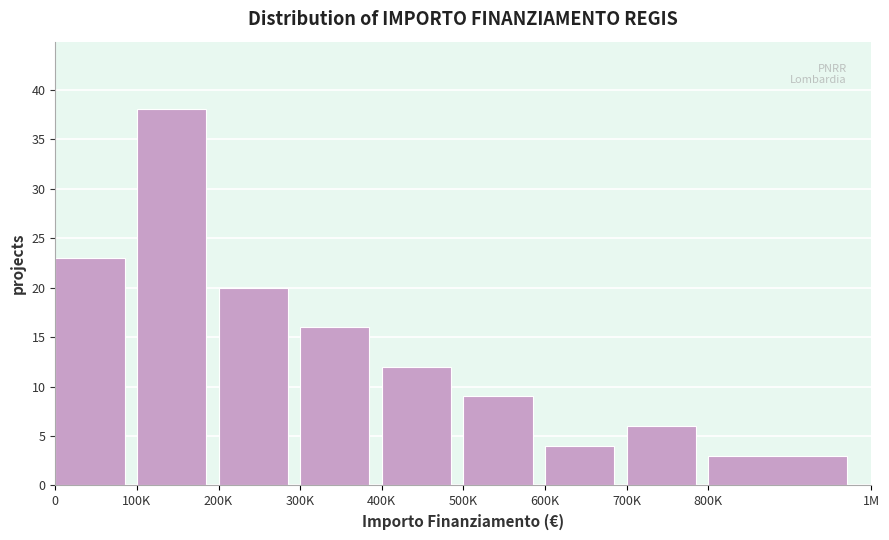

Reading left to right, list all the values displayed in this chart.

23	38	20	16	12	9	4	6	3